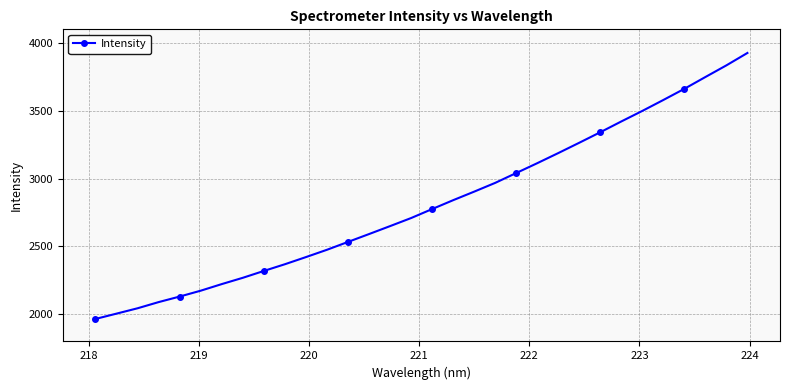

Does the chart display data point markers on the line(s)?

Yes